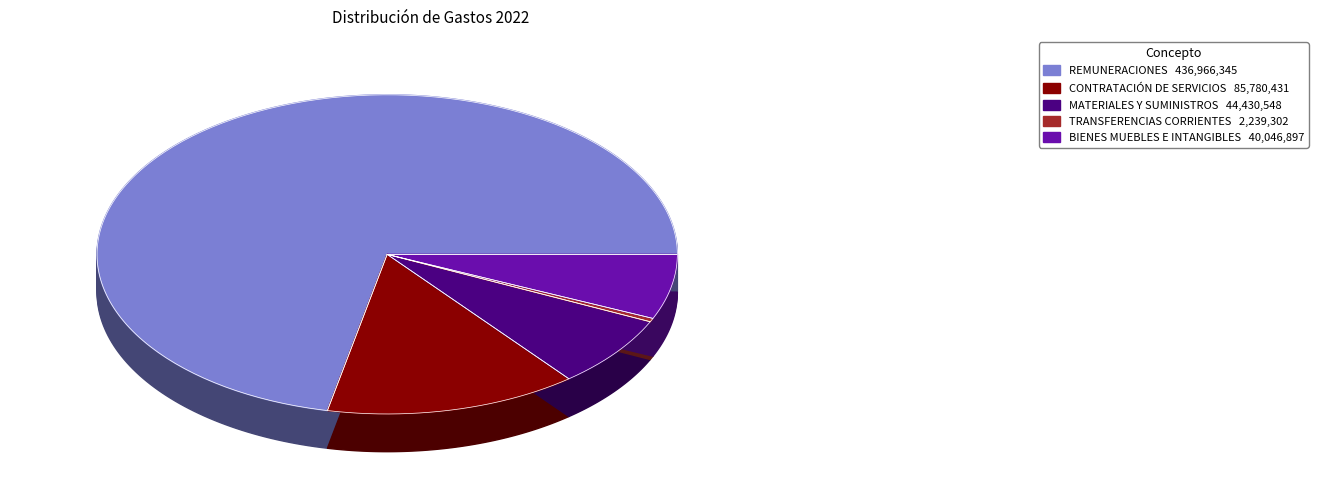

To the nearest percent, what is the combined percentage of 2.1 - REMUNERACIONES Y CONTRIBUCIONES and 2.2-CONTRATACIÓN DE SERVICIOS?

86%